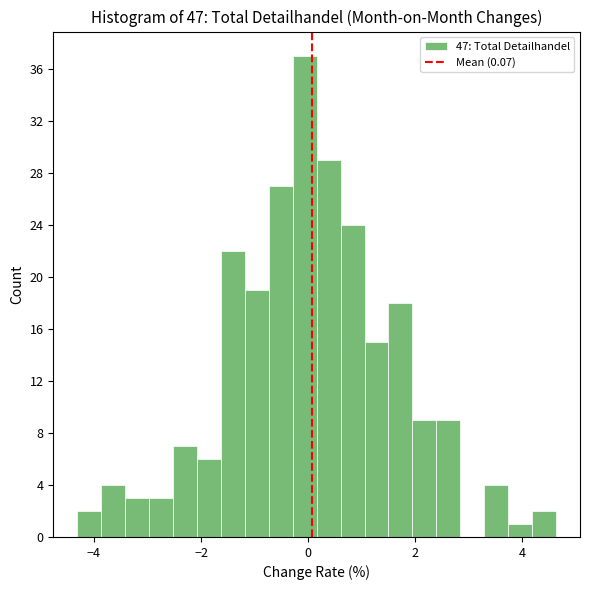

Around what value on the x-axis is the tallest bar? Give the approximate position of its centre, as read against the axis.

0.0